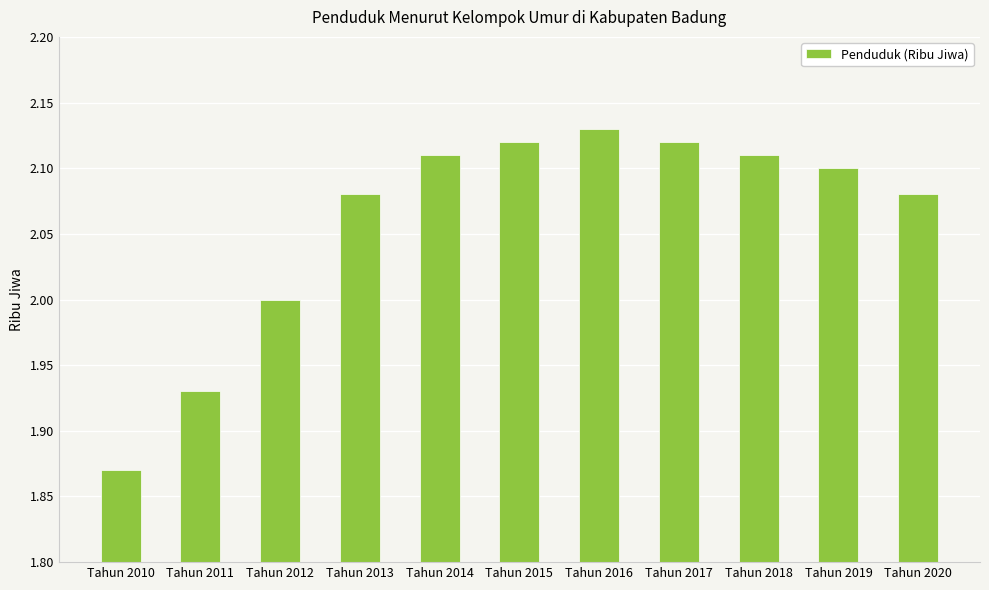

The chart shows a value of 0.7 at Tahun 2012. True or false?

False